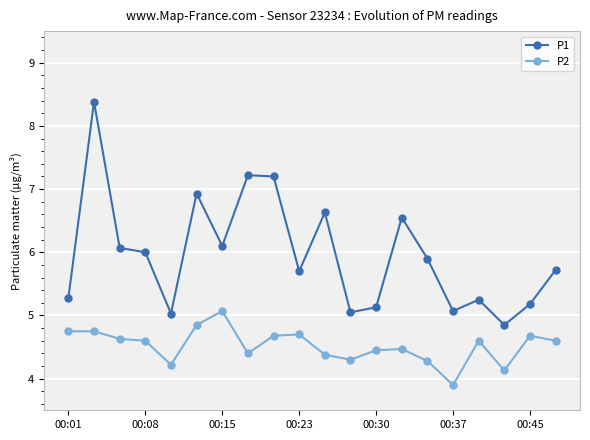

What is the average value of the P1 series?

6.0